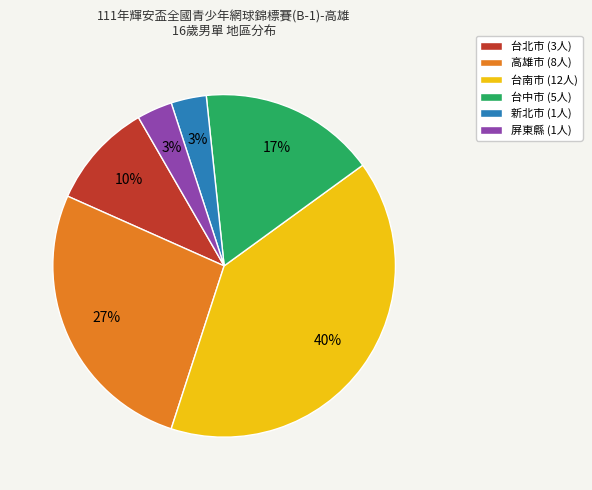

Does any single category account for the majority?

No